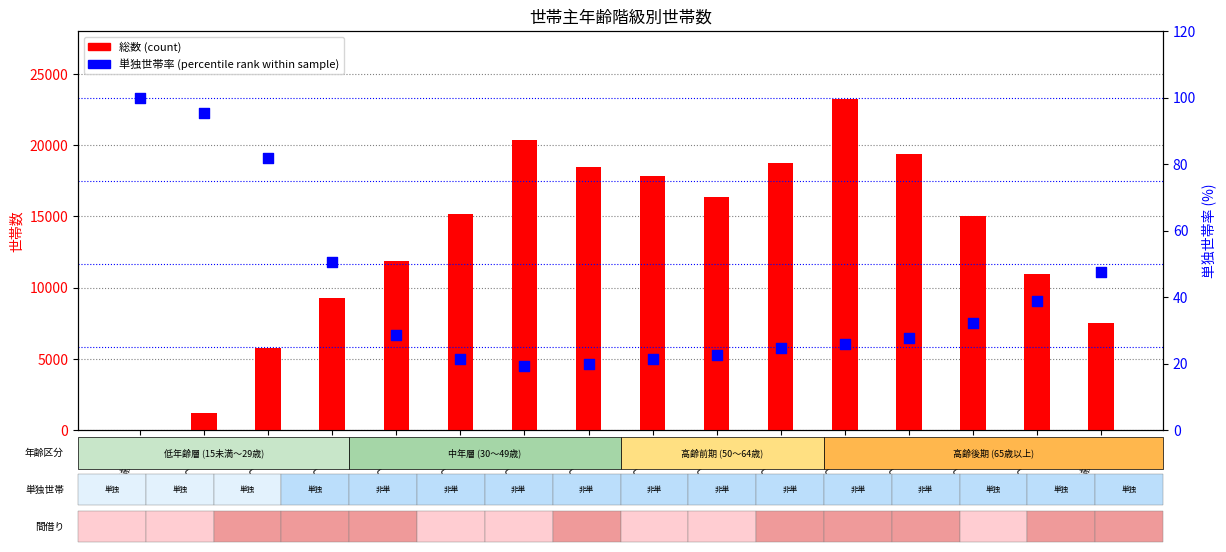

What is the total value across all series at 85歳以上?

7558.5